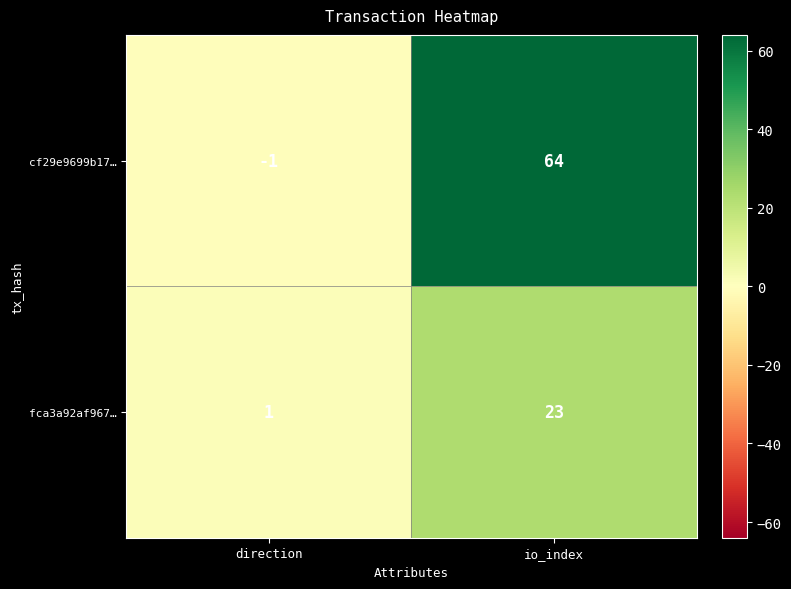

Reading right to left, what are all the values shown in this chart?

cf29e9699b17…: 64	-1
fca3a92af967…: 23	1